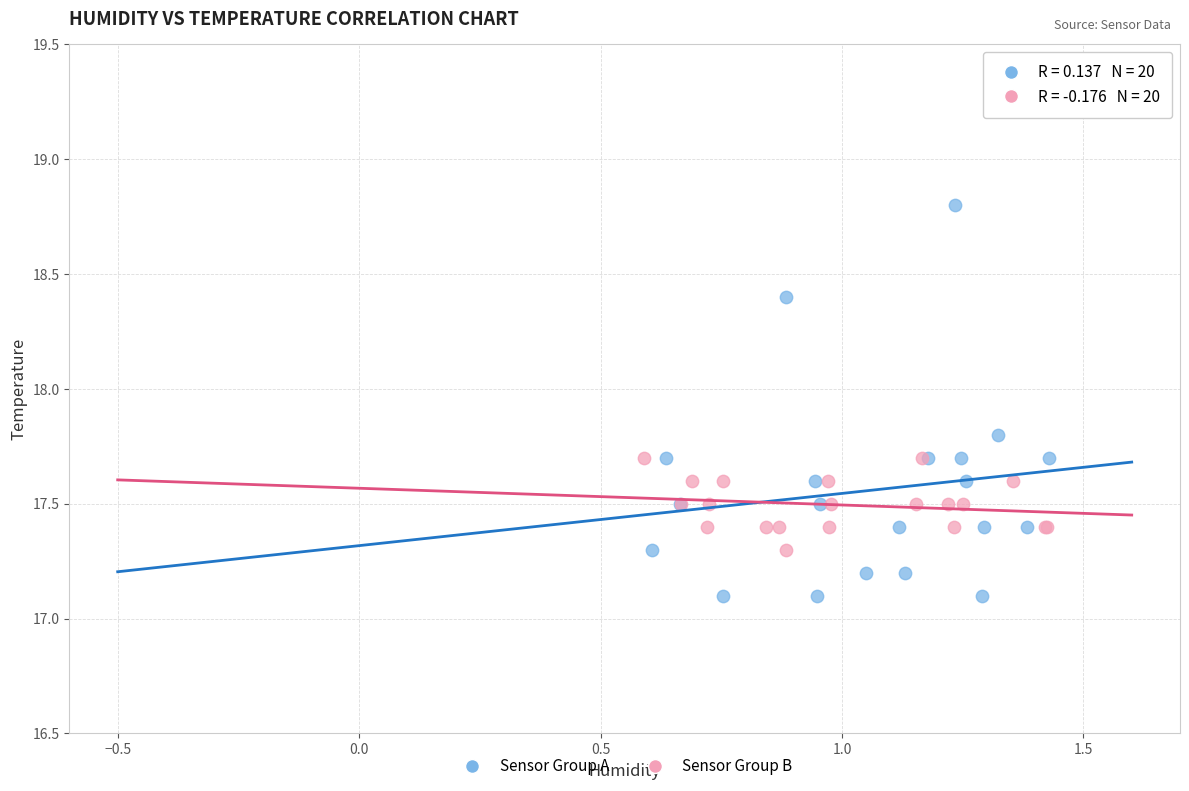

Which series contains the lowest Y value?

Sensor Group A